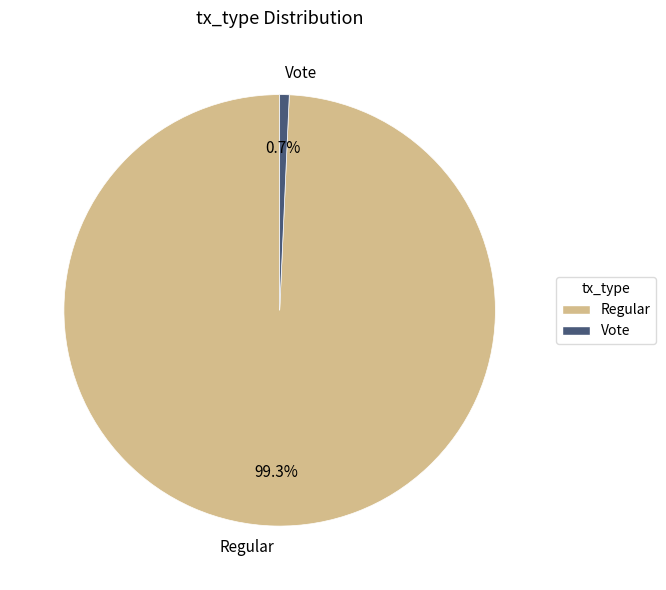

Does any single category account for the majority?

Yes